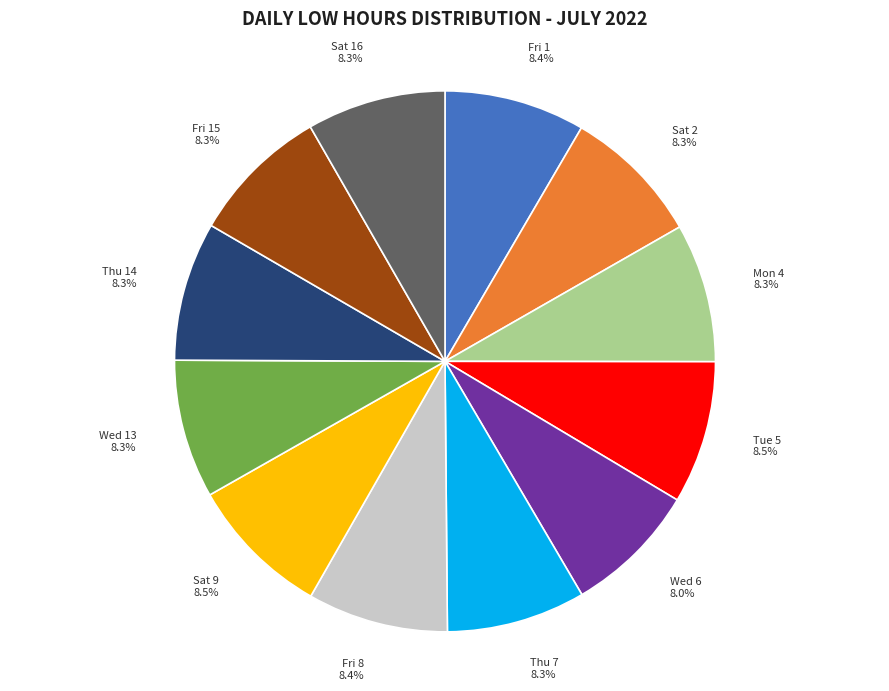

How many slices are in this pie chart?

12